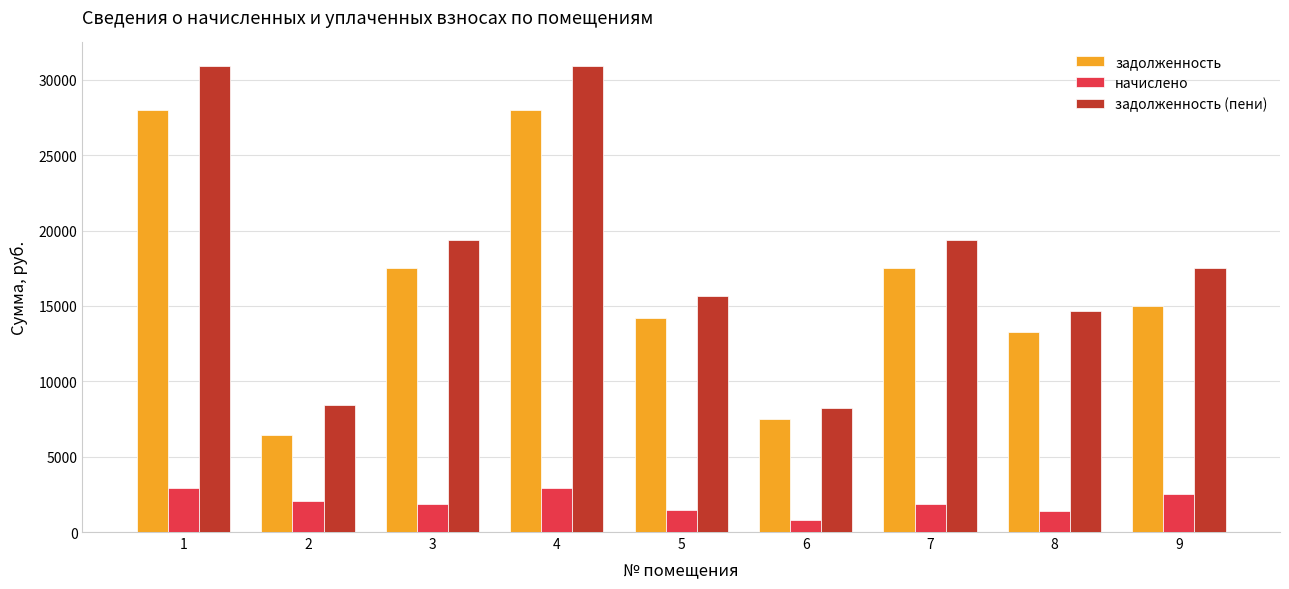

Rank the series by their maximum value, from lowest to highest.

начислено, задолженность, задолженность (пени)